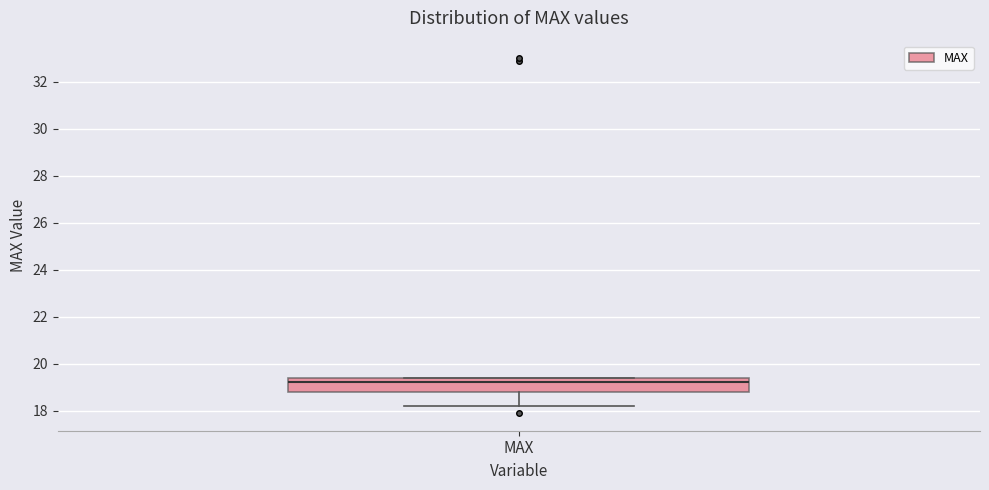

Where does the median line of the box for MAX sit on the y-axis? The values are not printed on the chart, so give them approximately, as read against the axis.

19.2